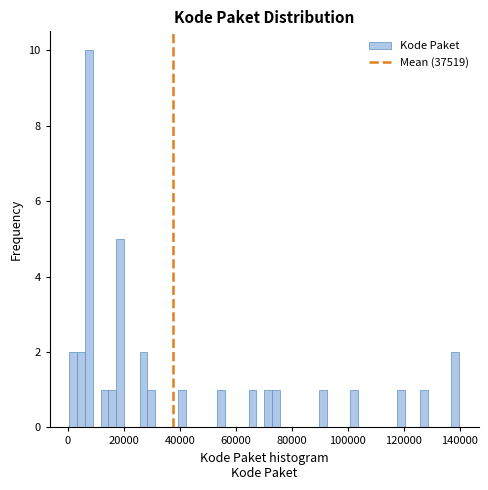

Read against the x-axis, roughly where is the centre of the tallest bar?

8000